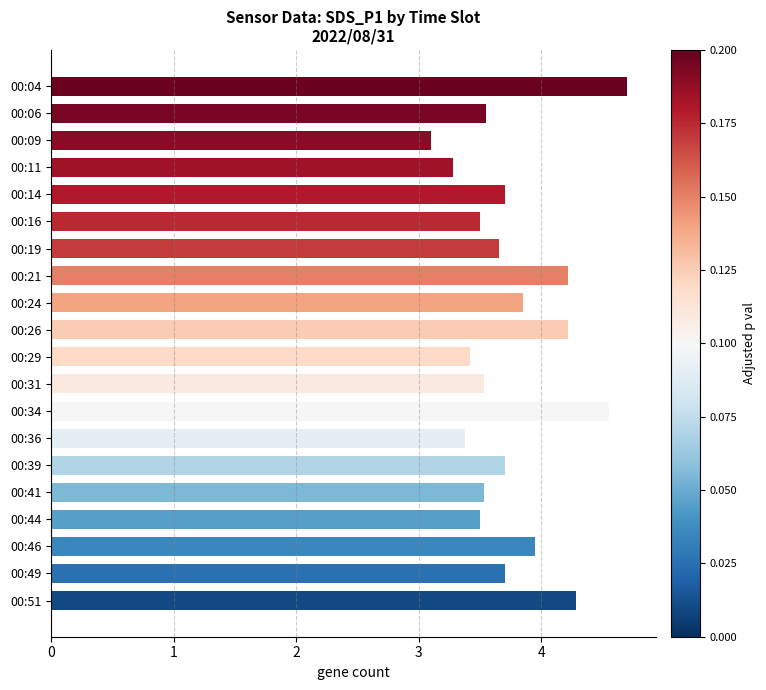

What is the smallest value displayed?

3.1